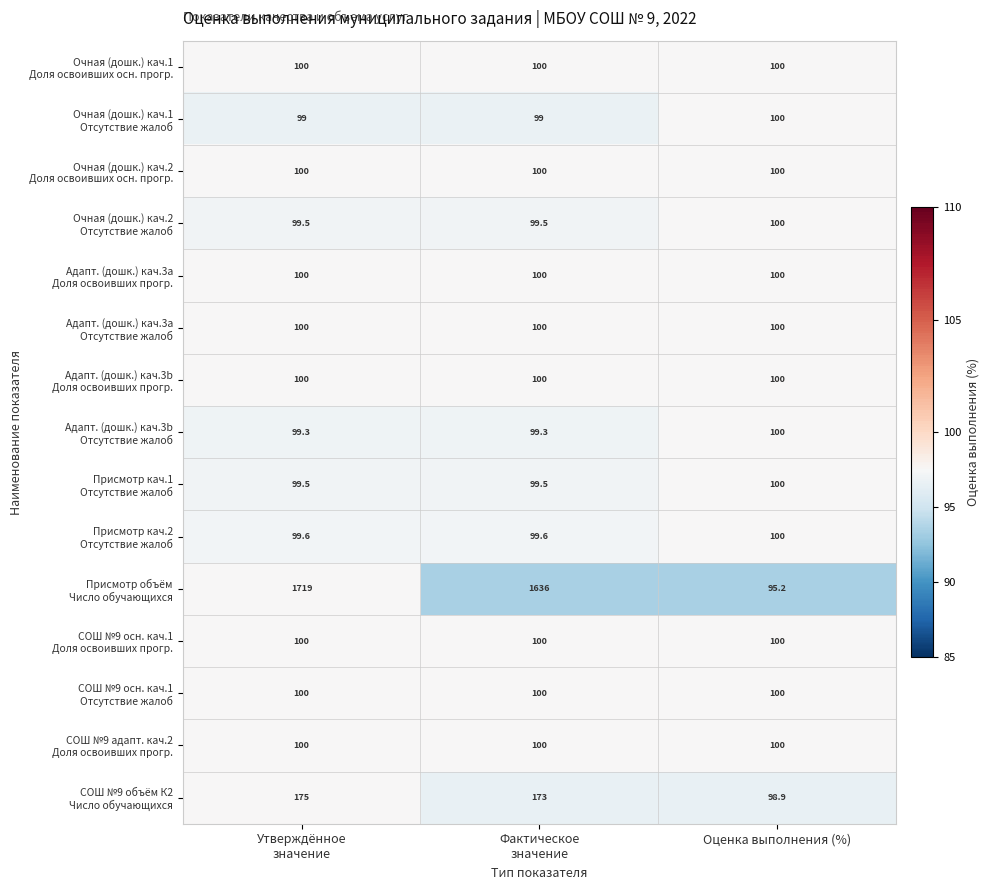

What is the minimum value shown in the chart?

95.2